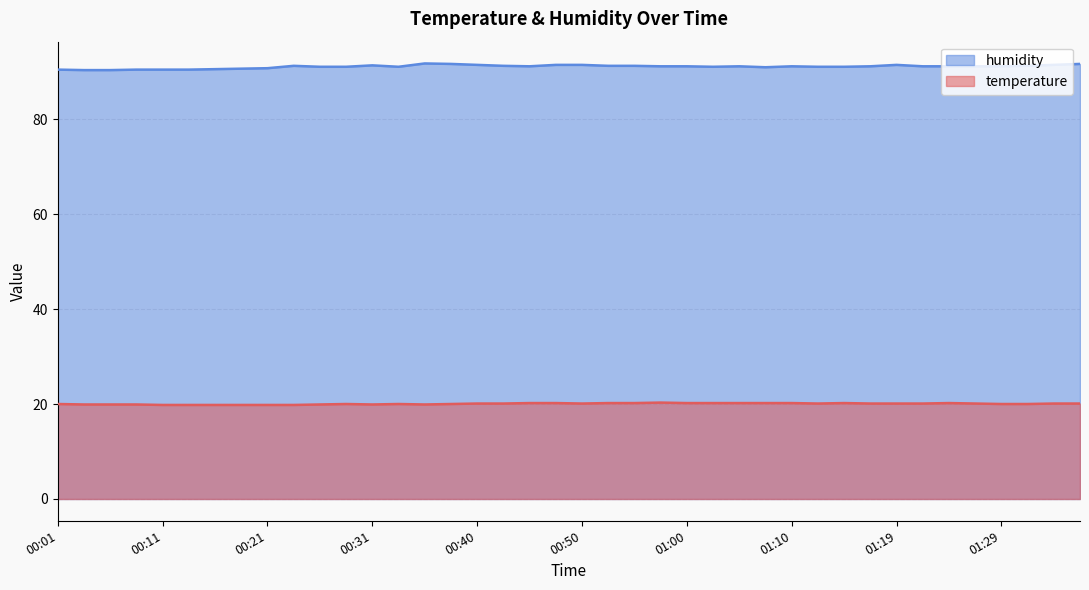

What position from the left is 01:15?

31